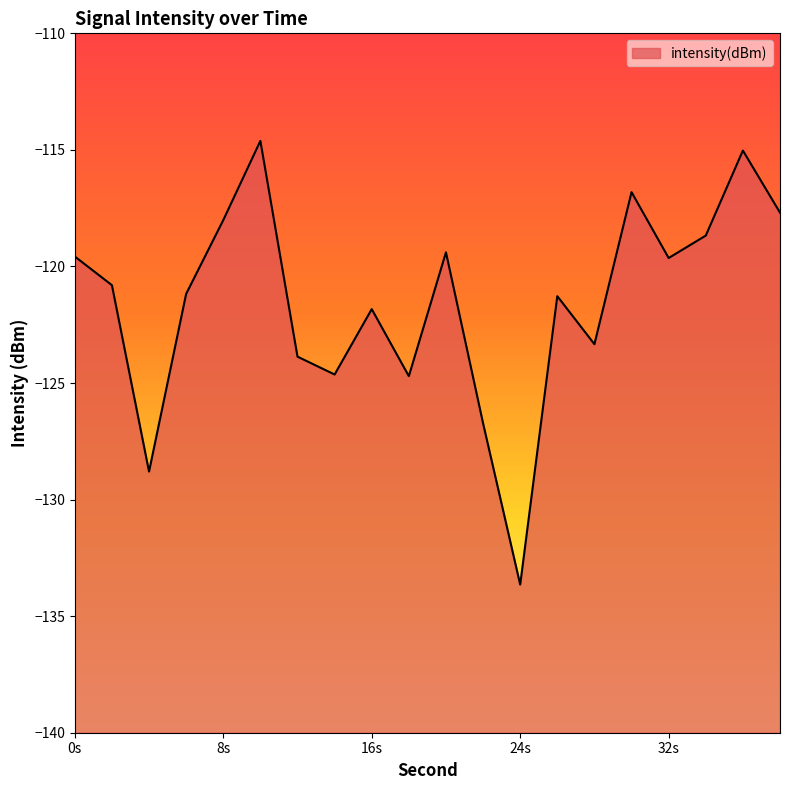

Where is the first local minimum?

4